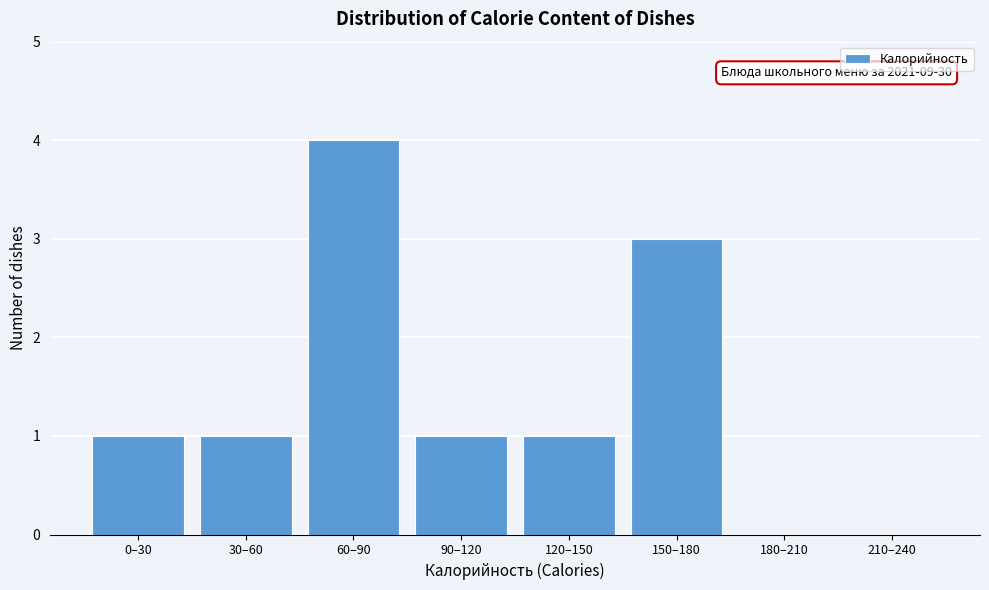

Reading right to left, what are all the values shown in this chart?

210–240=0	180–210=0	150–180=3	120–150=1	90–120=1	60–90=4	30–60=1	0–30=1